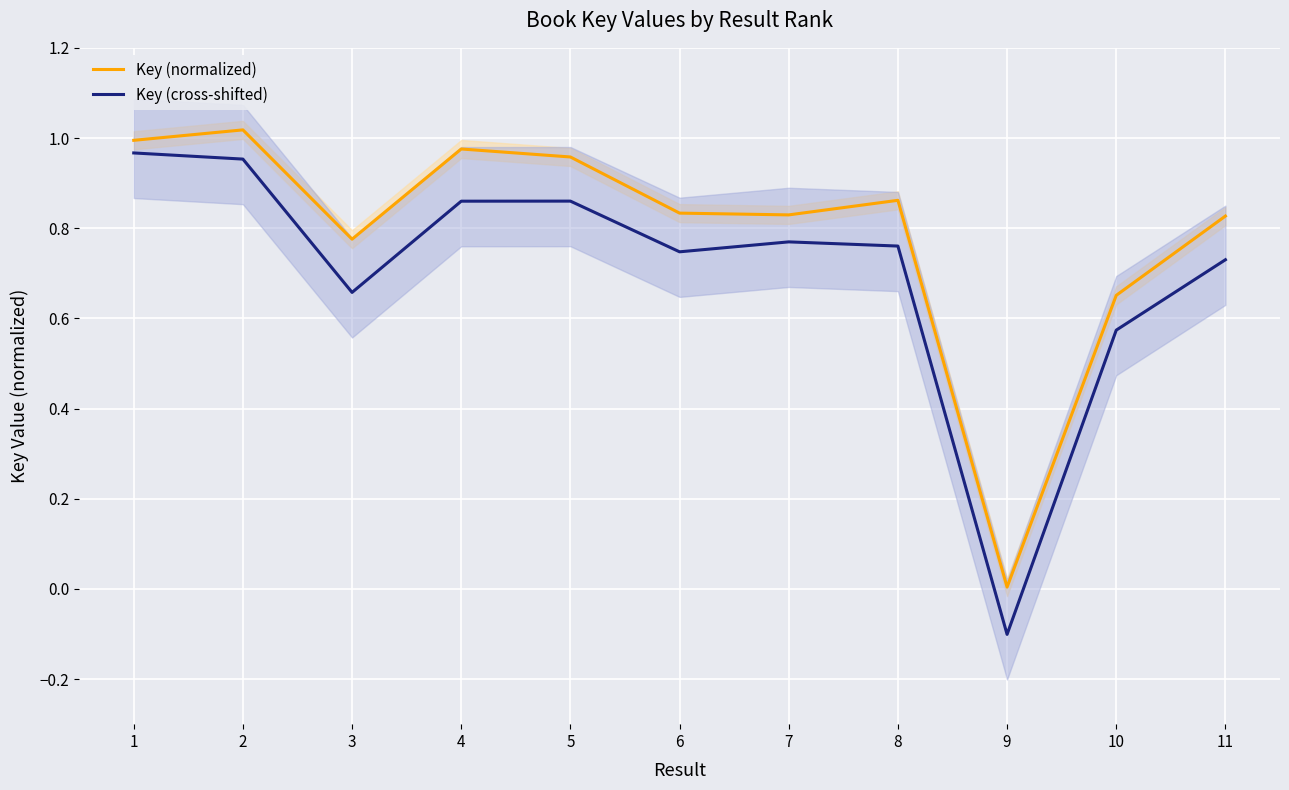

List the labels in order of Key (cross-shifted) value, largest first.

1, 2, 5, 4, 7, 8, 6, 11, 3, 10, 9